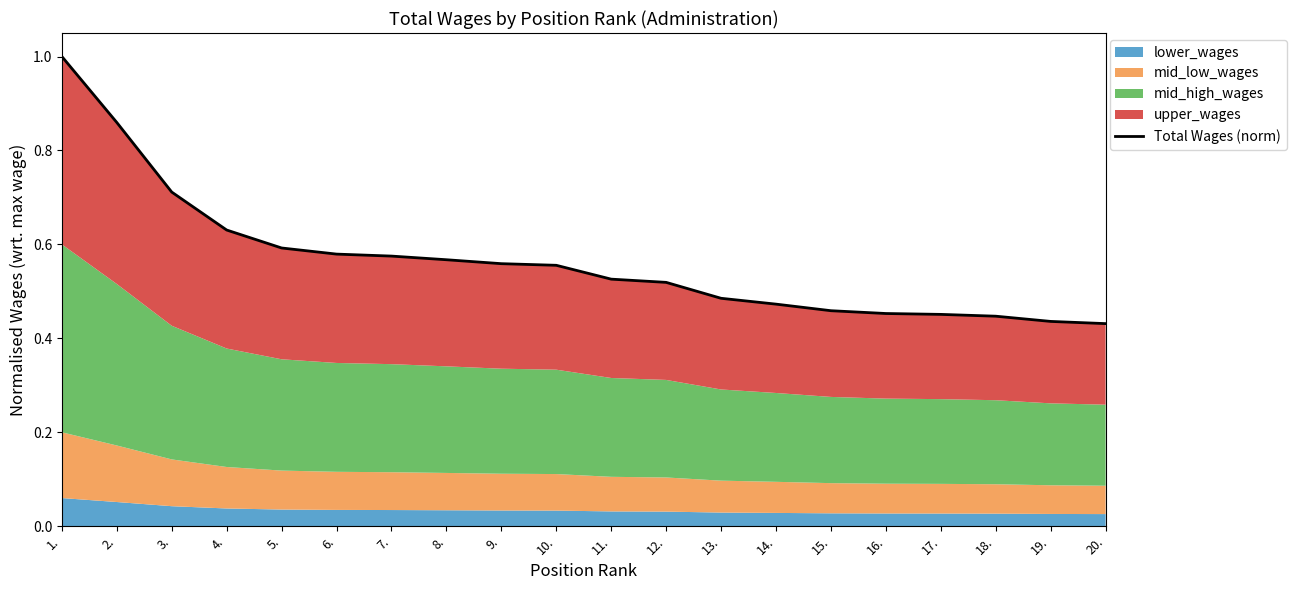

How many lines are shown in the chart?

1